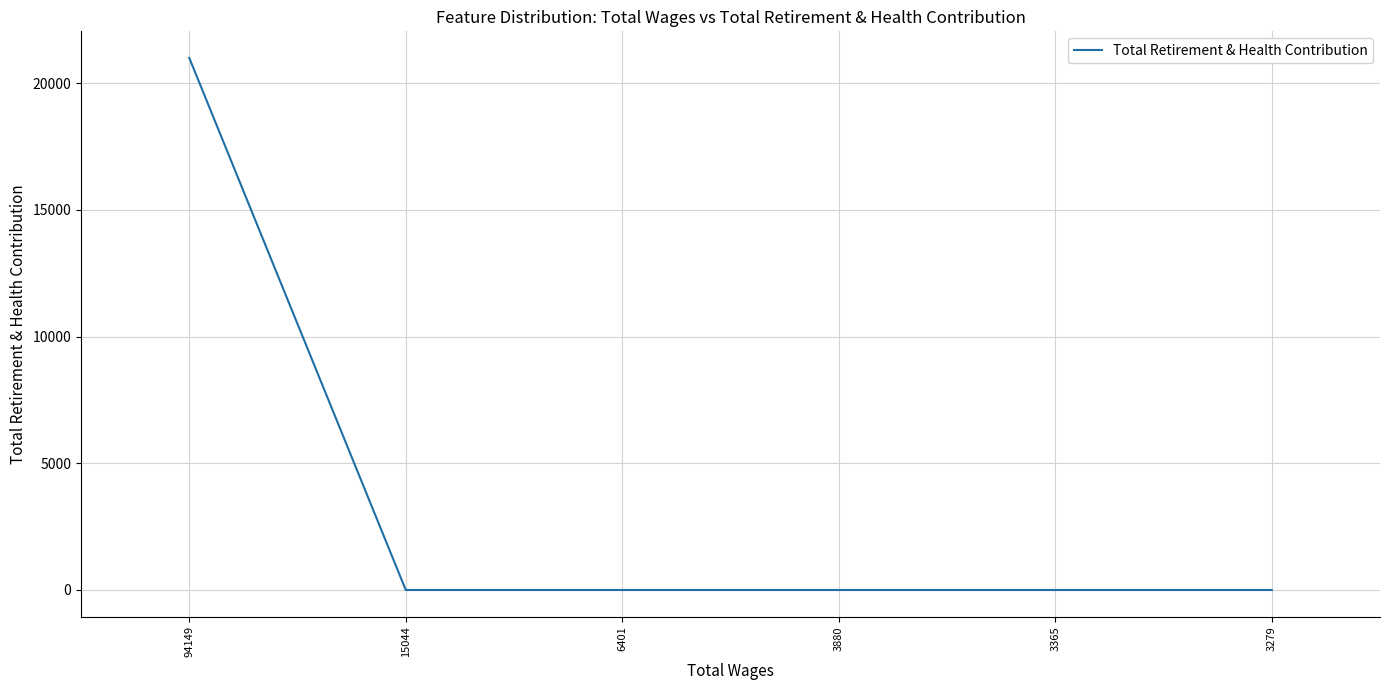

True or false: there are more than 2 points higher than both neighbors.

False